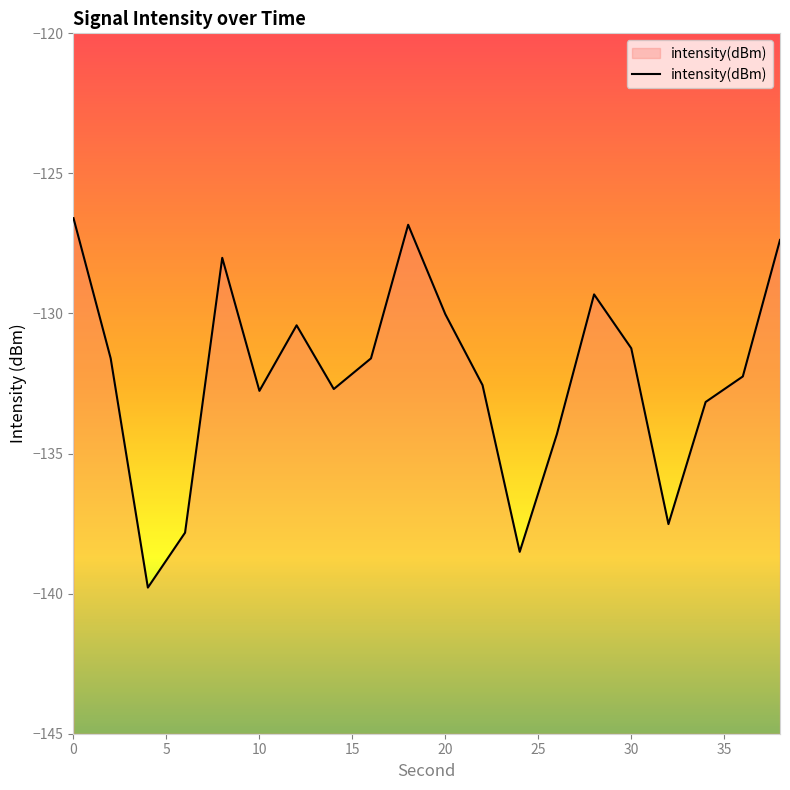

How many lines are shown in the chart?

1